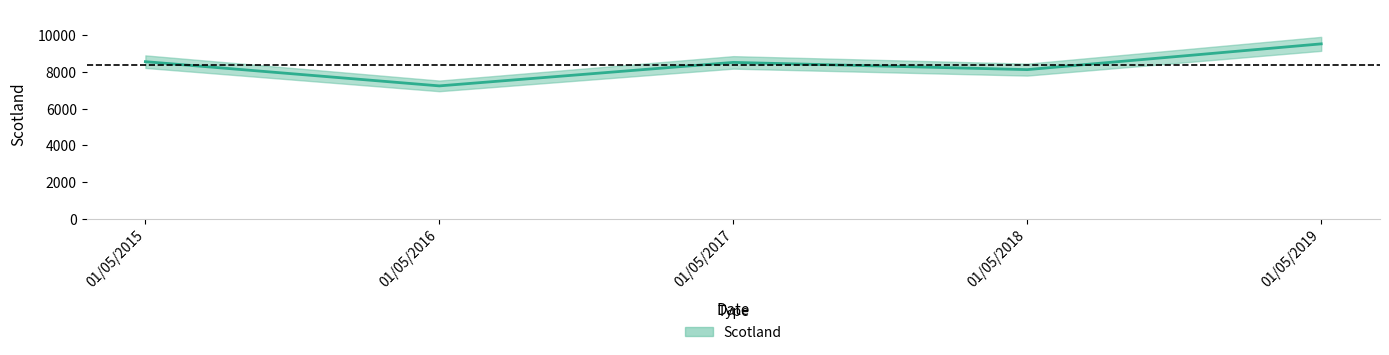

What is the maximum value shown in the chart?

9540